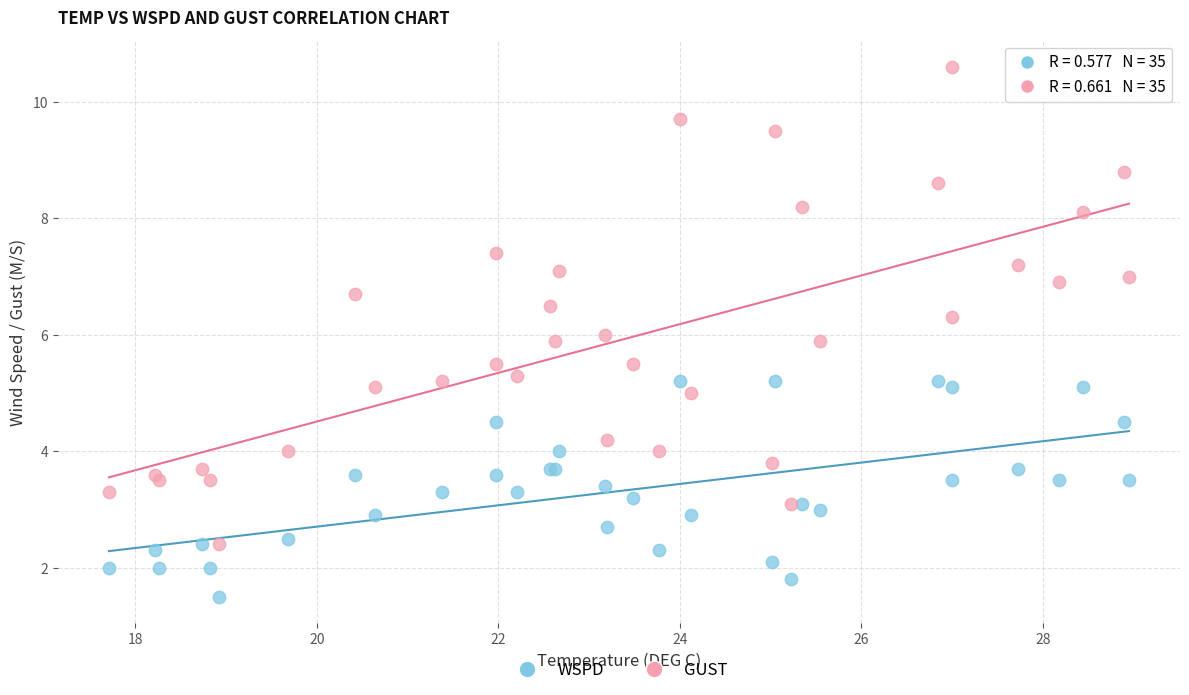

Which series has the largest Y range (max minus min)?

GUST